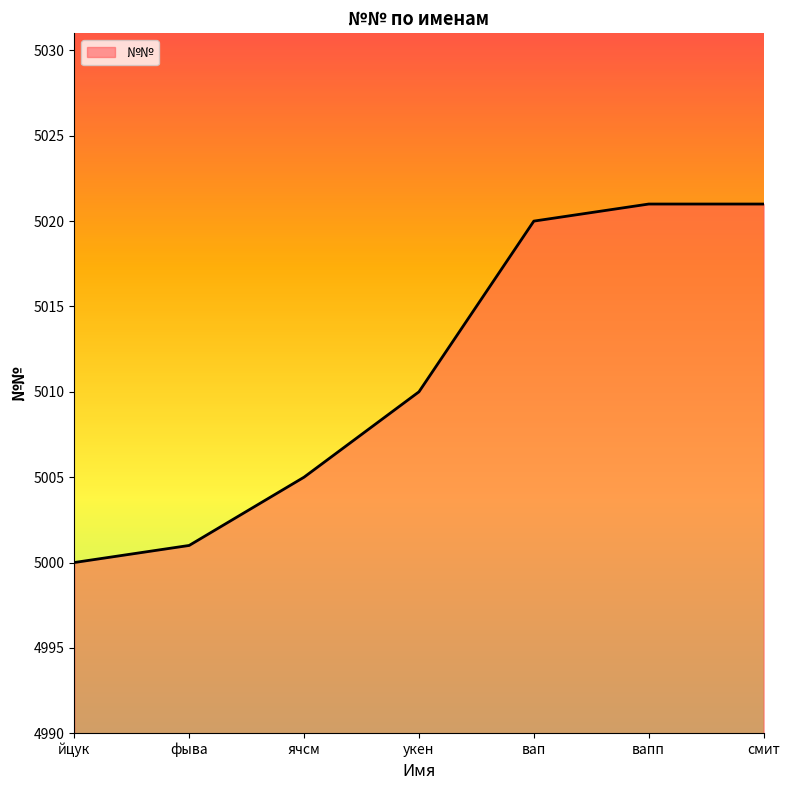

True or false: there are more than 1 points higher than both neighbors.

False